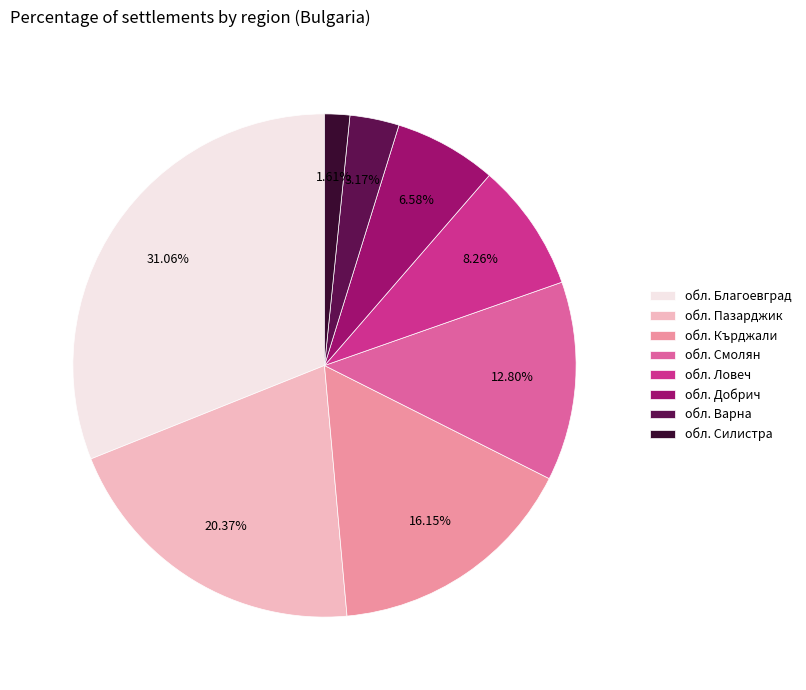

Does обл. Благоевград account for over 50% of the chart?

No